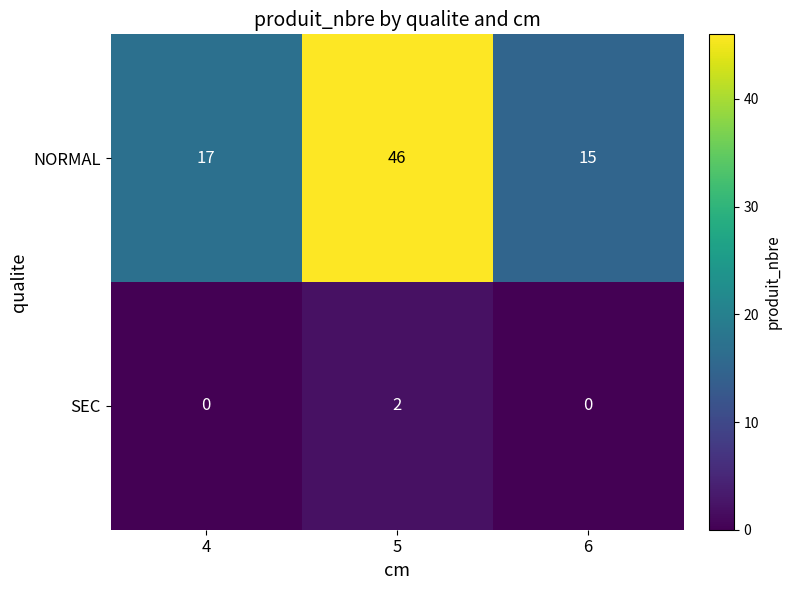

Which series has the widest spread of values?

NORMAL